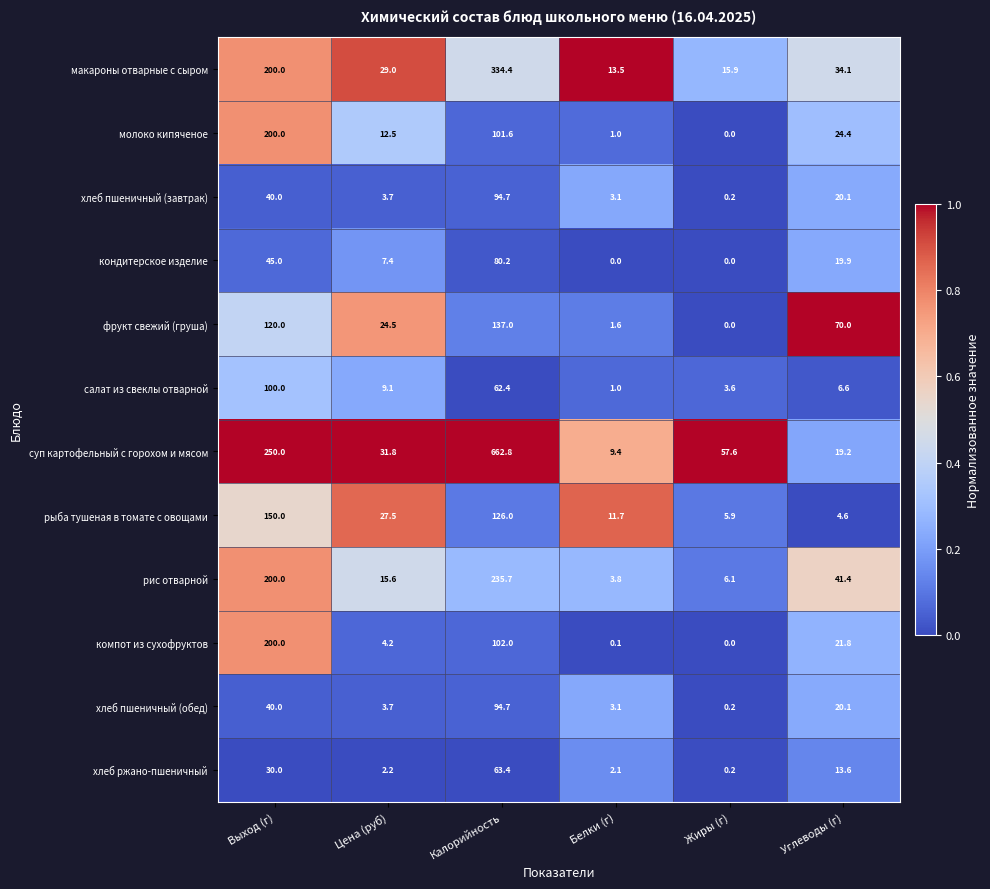

What is the maximum value shown in the chart?

662.8